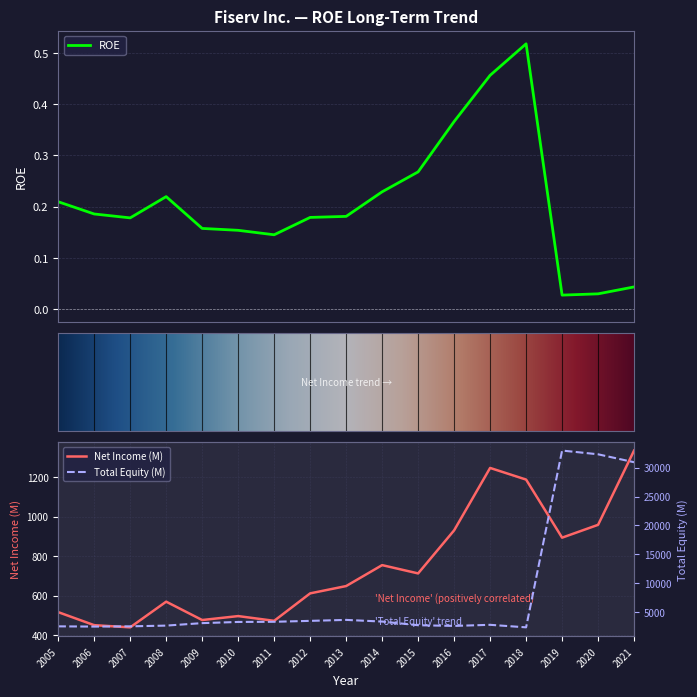

Between 2017 and 2016, which is larger?

2017